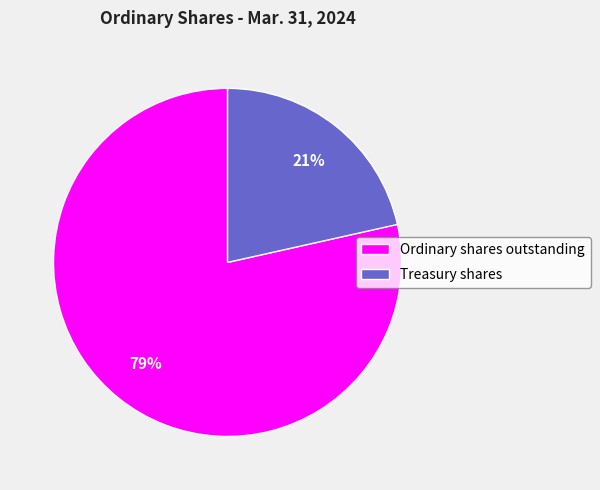

Is it true that Ordinary shares outstanding is 91% of the pie?

False